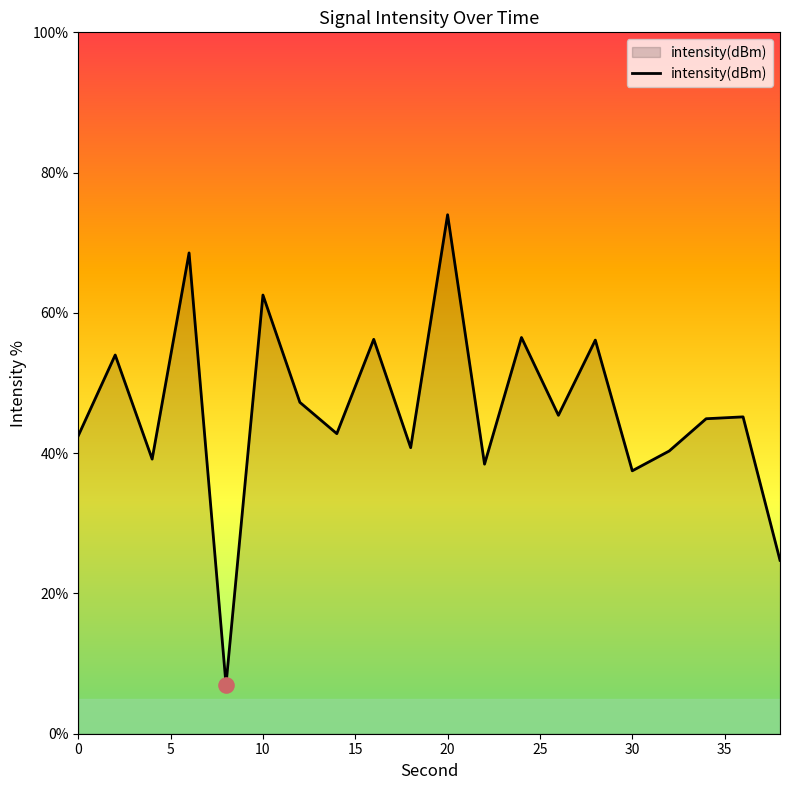

What is the minimum value shown in the chart?

7.0